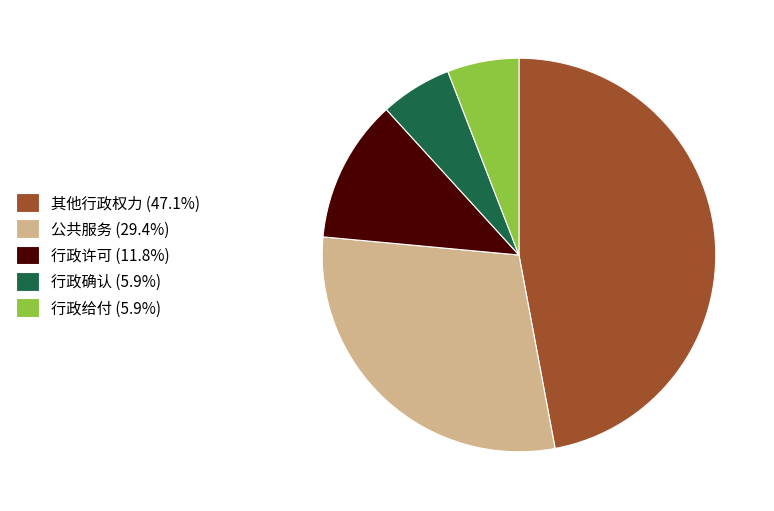

The 行政许可 slice represents 17% of the pie. True or false?

False